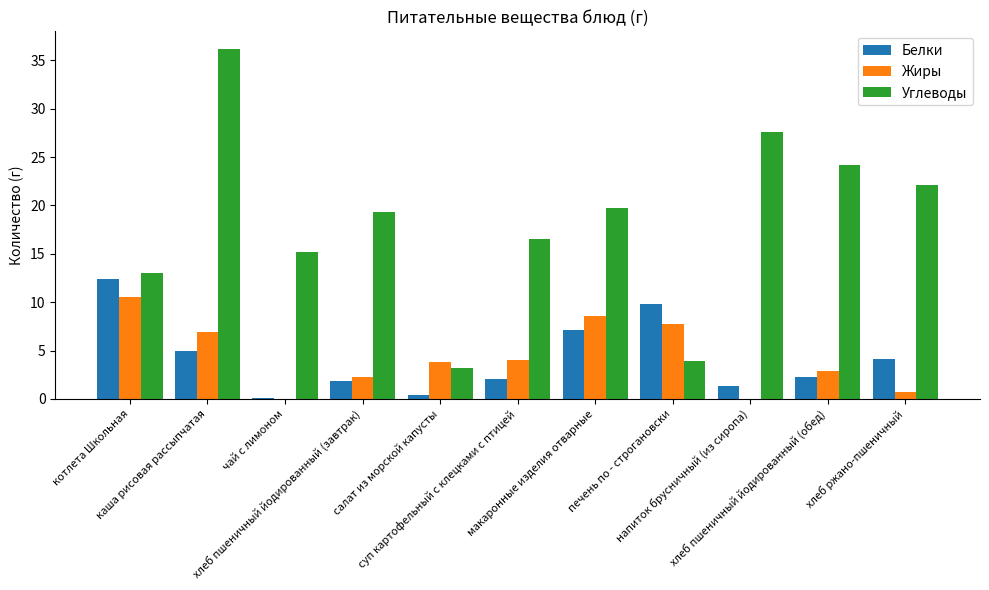

Is the value of Углеводы at печень по - строгановски greater than the value of Белки at макаронные изделия отварные?

No